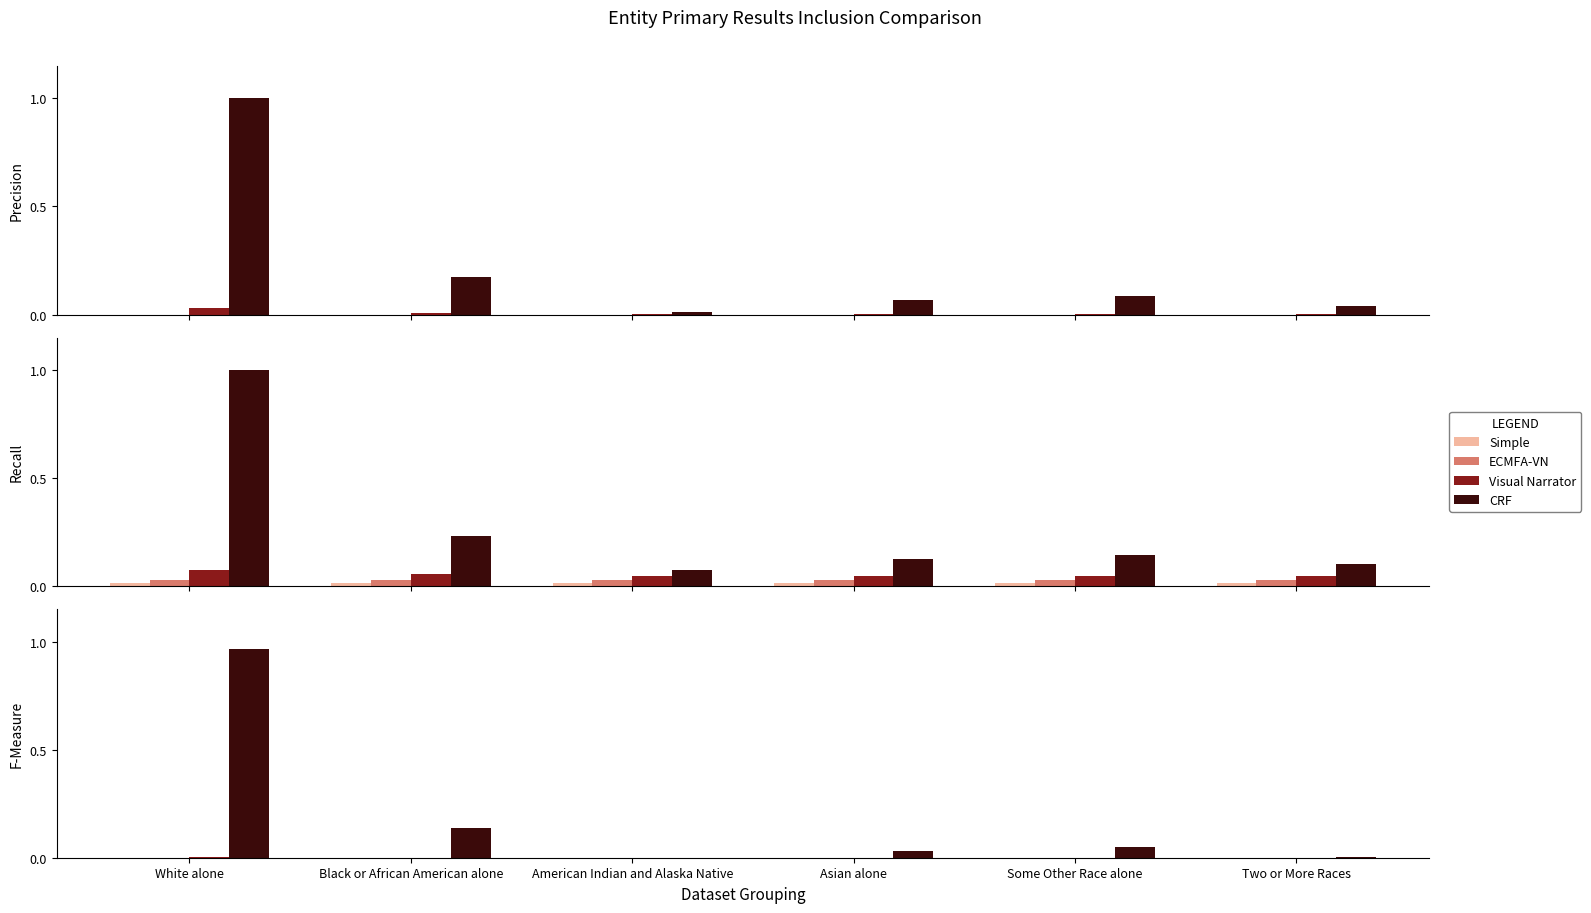

Does the chart contain stacked bars?

No